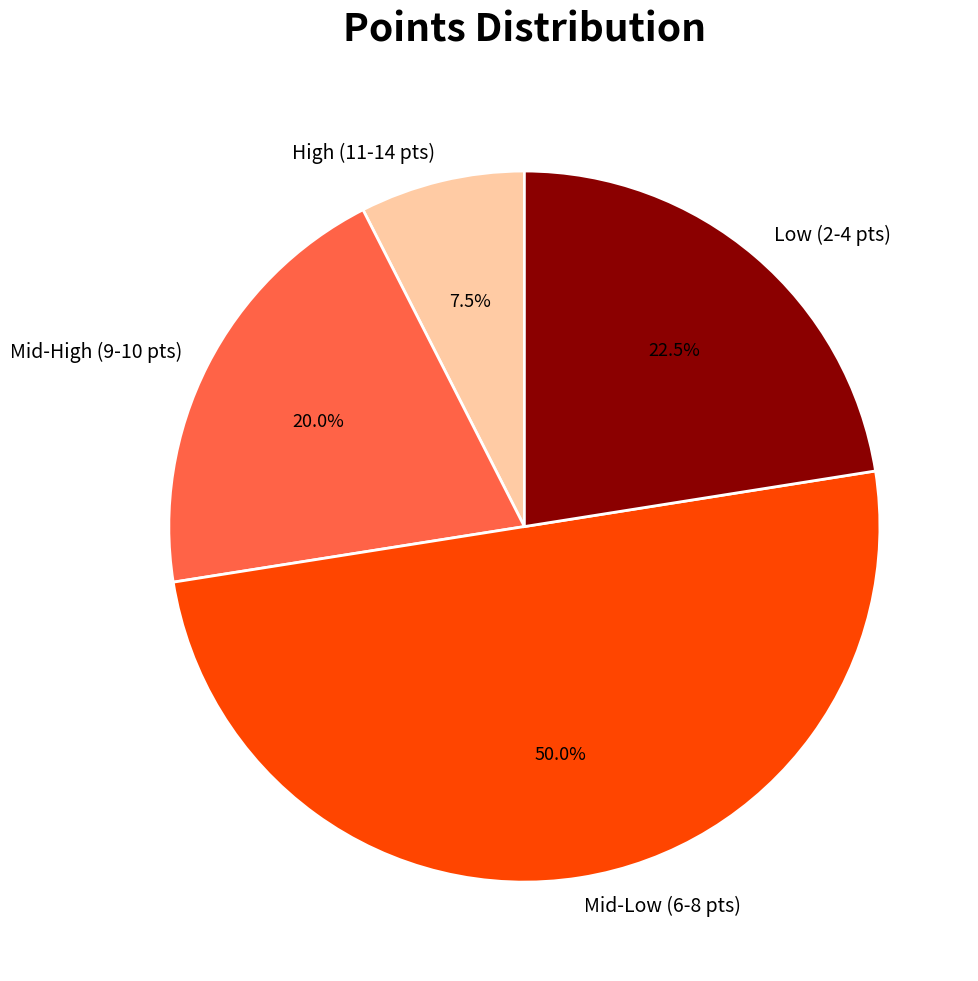

What is the ratio of the value at Mid-High (9-10 pts) to the value at Low (2-4 pts)?

0.9